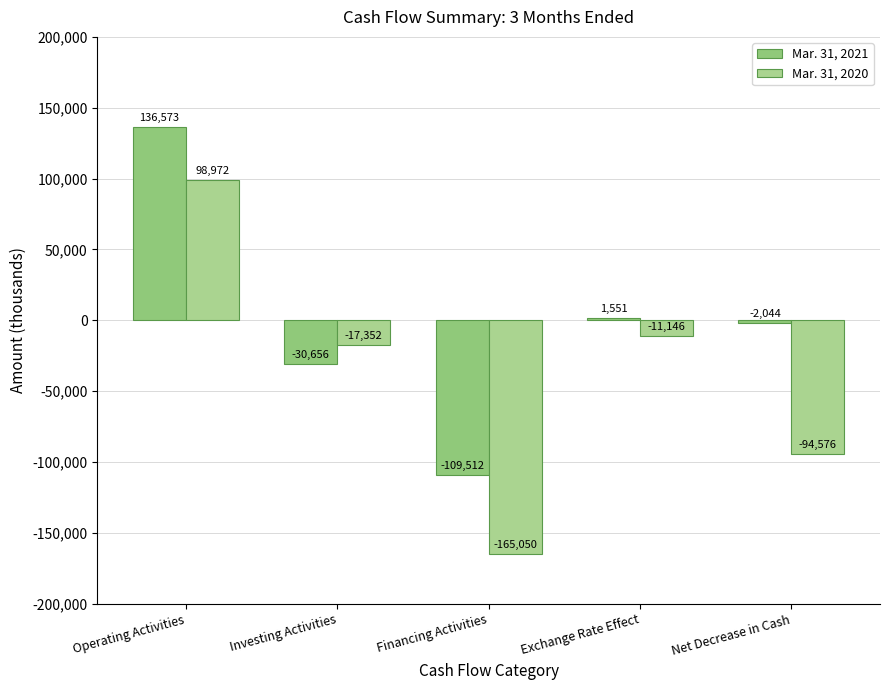

What are all the series names shown in the legend?

Mar. 31, 2021, Mar. 31, 2020